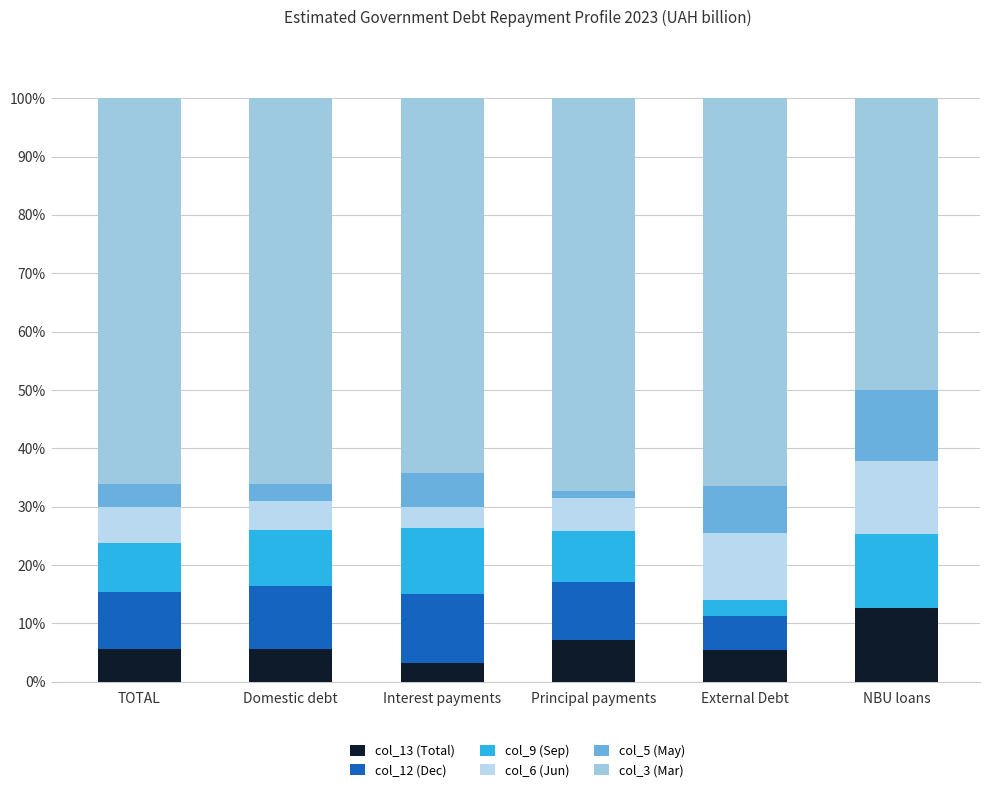

The col_6 (Jun) series shows 5.8 at Principal payments. True or false?

True